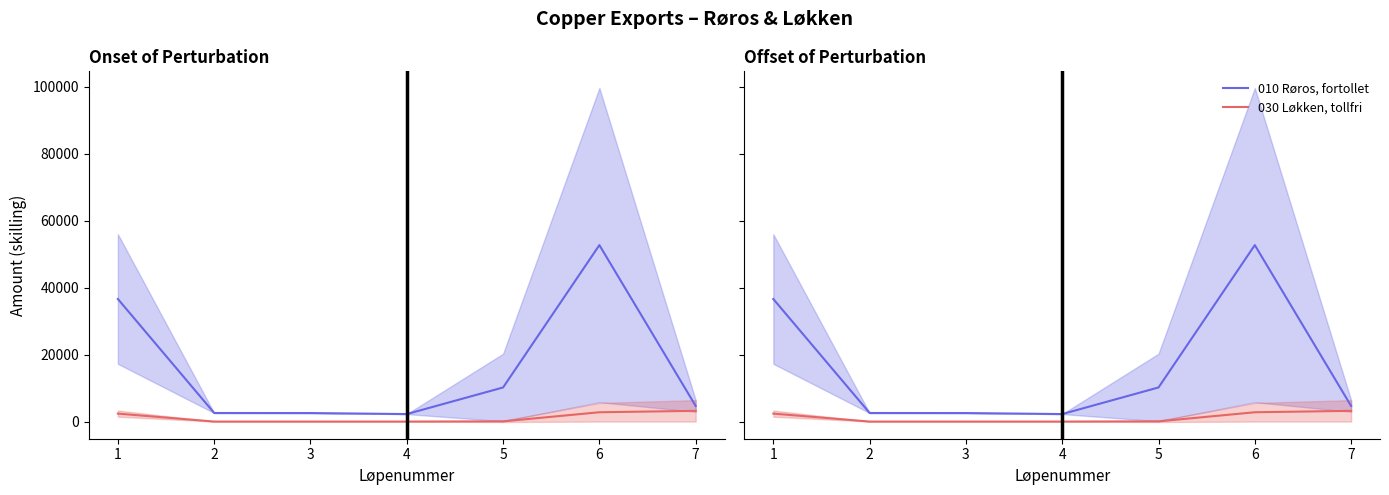

Reading left to right, list all the values displayed in this chart.

010 Røros, fortollet: 36587.5	2560.0	2541.0	2240.0	10180.1	52682.0	4659.5
030 Løkken, tollfri: 2378.0	0.0	0.0	0.0	62.6	2780.0	3200.0